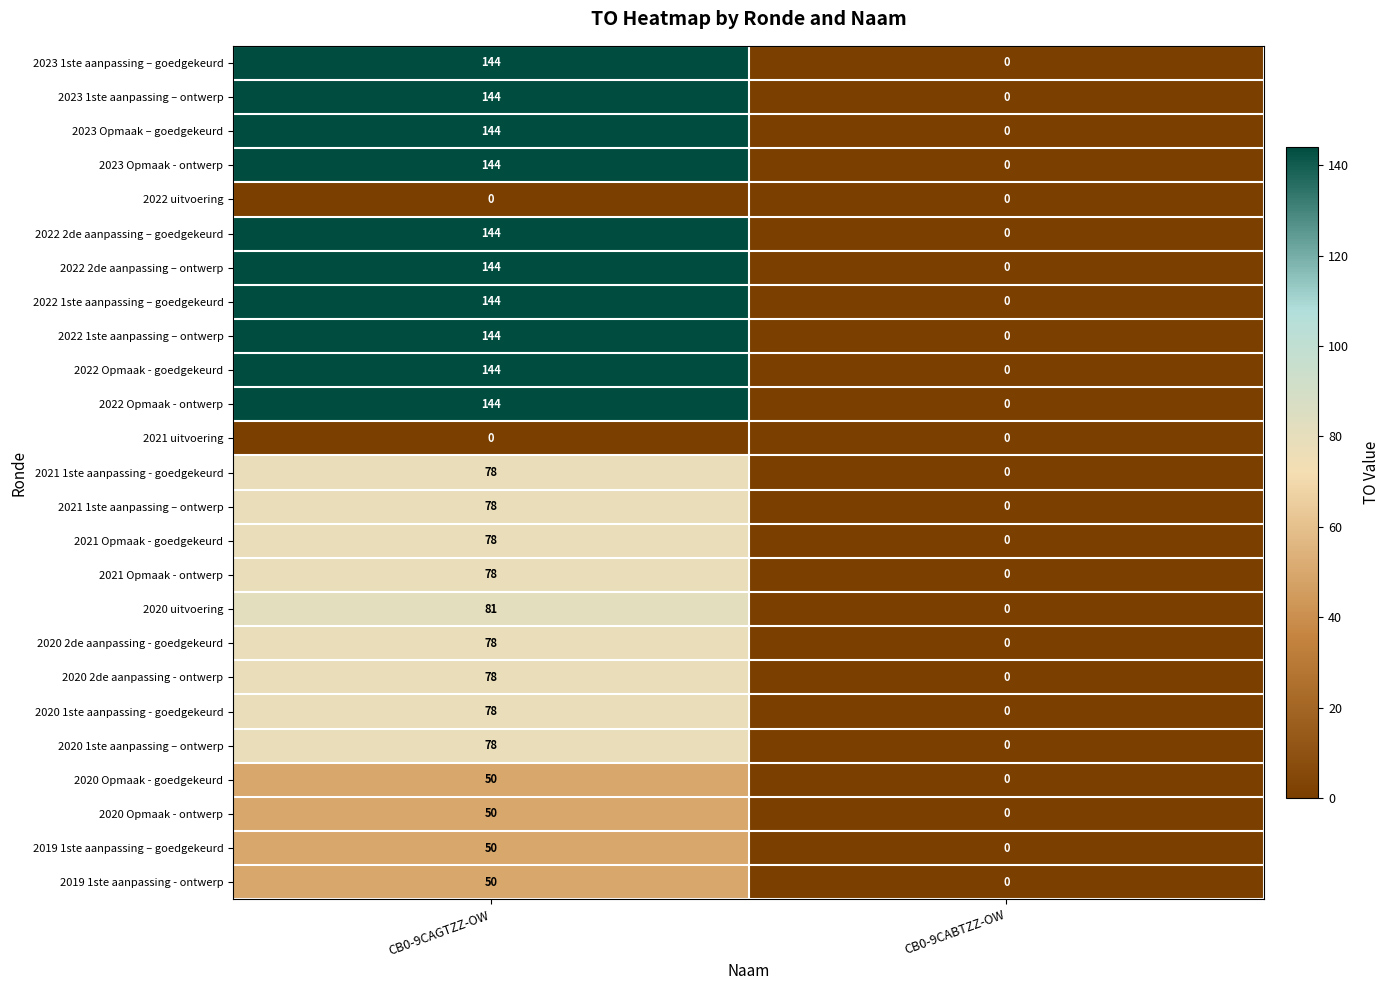

Which label corresponds to the largest value in the chart?

CB0-9CAGTZZ-OW